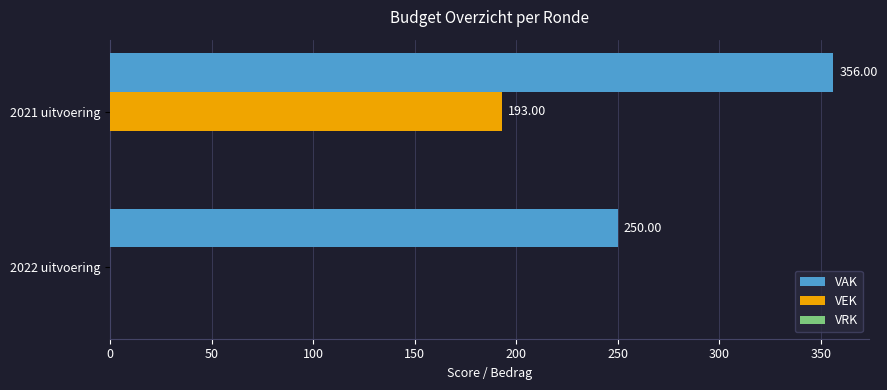

At which category is the sum across all series the highest?

2021 uitvoering